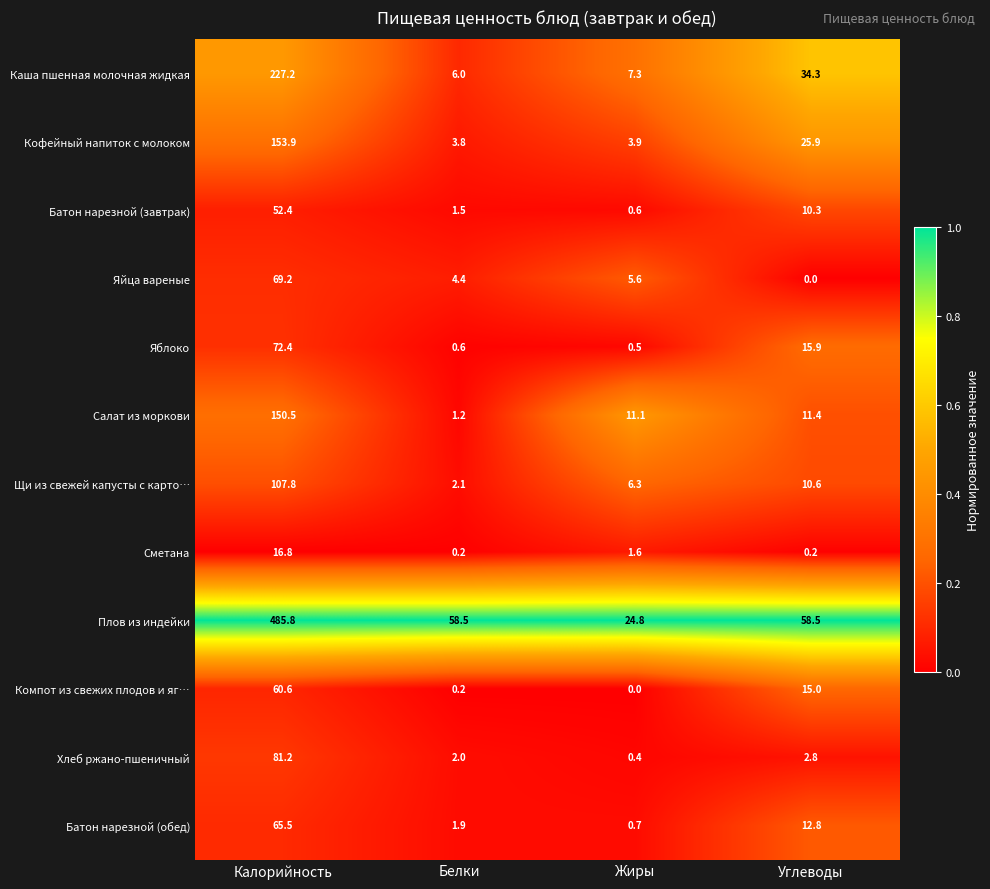

How many data points does each series have?

4